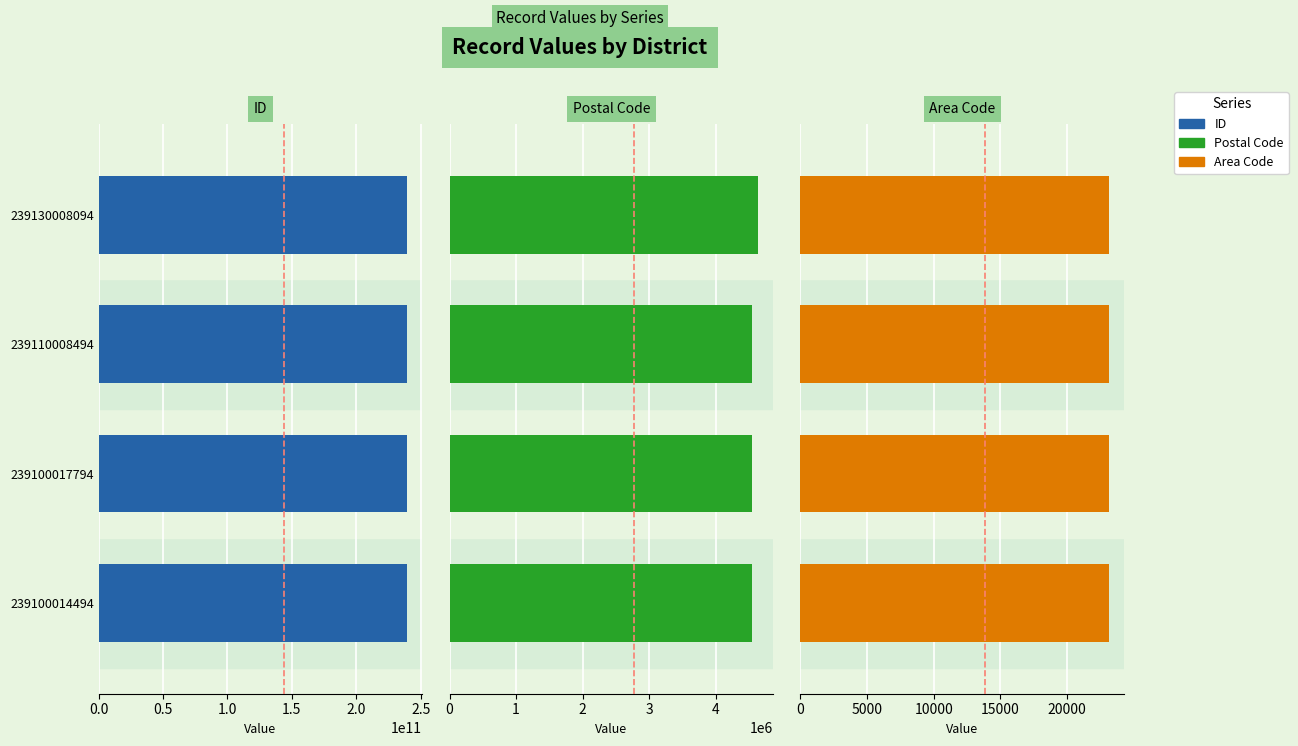

Which series has the largest total across all categories?

ID